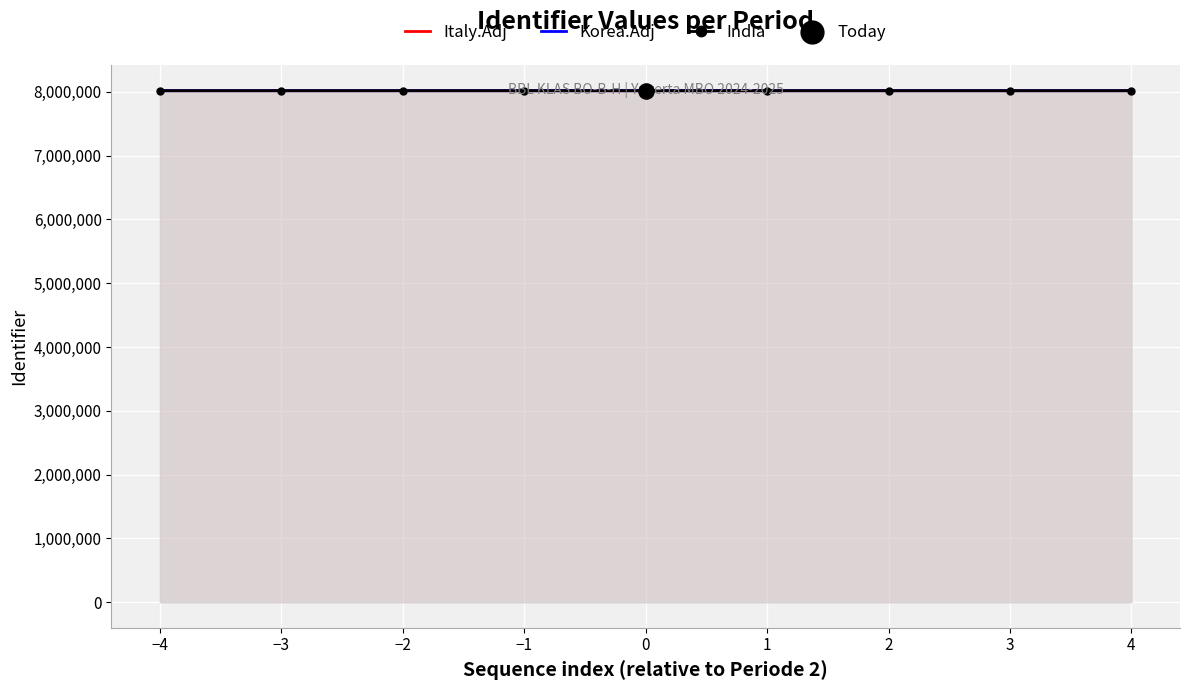

What is the total value across all series at −3?

24050112